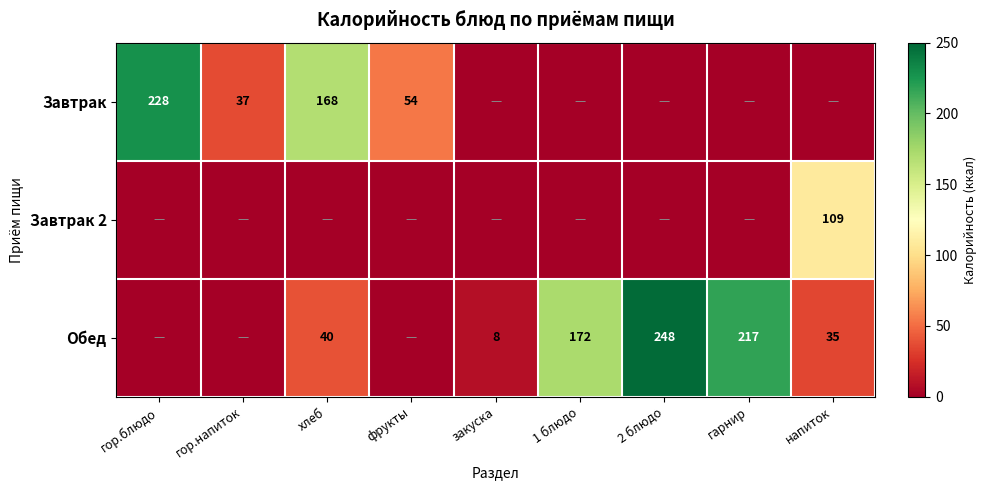

How many data points does each series have?

9